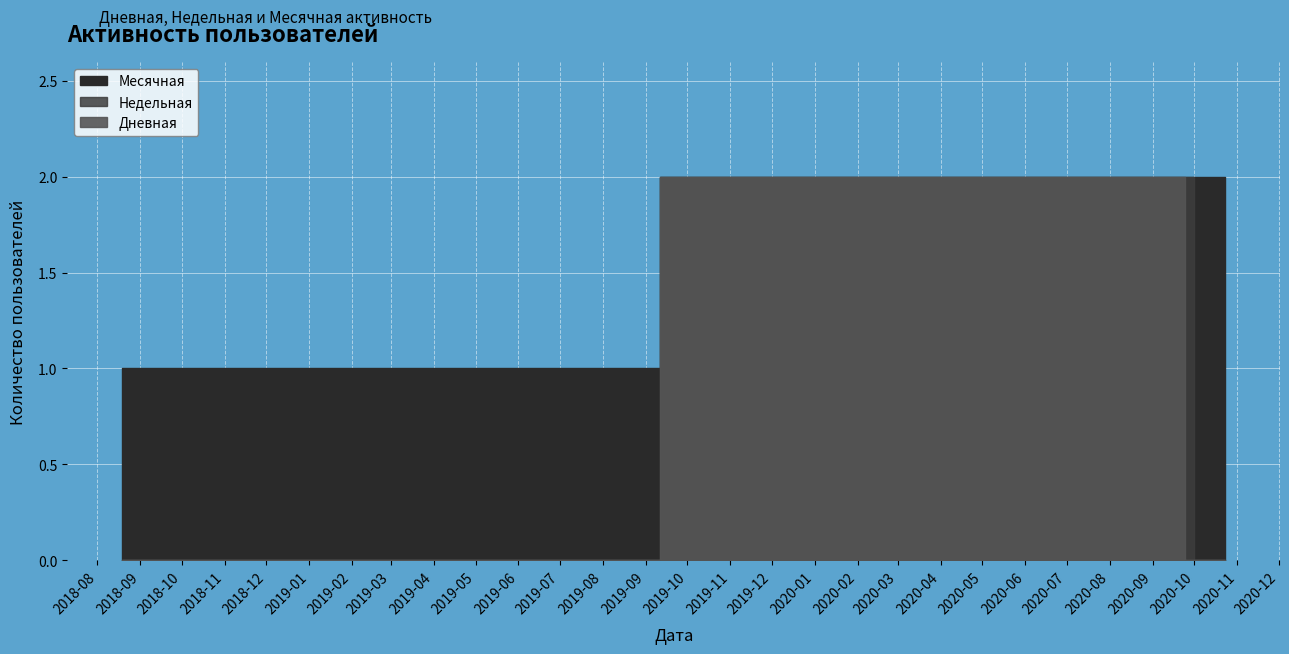

Does the chart display data point markers on the line(s)?

No